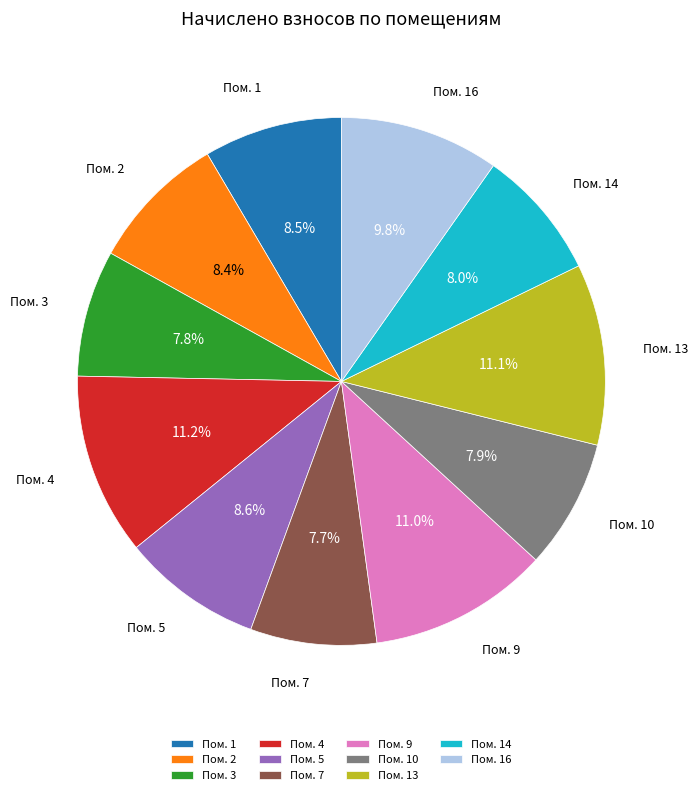

What is the ratio of the value at Пом. 7 to the value at Пом. 10?

1.0